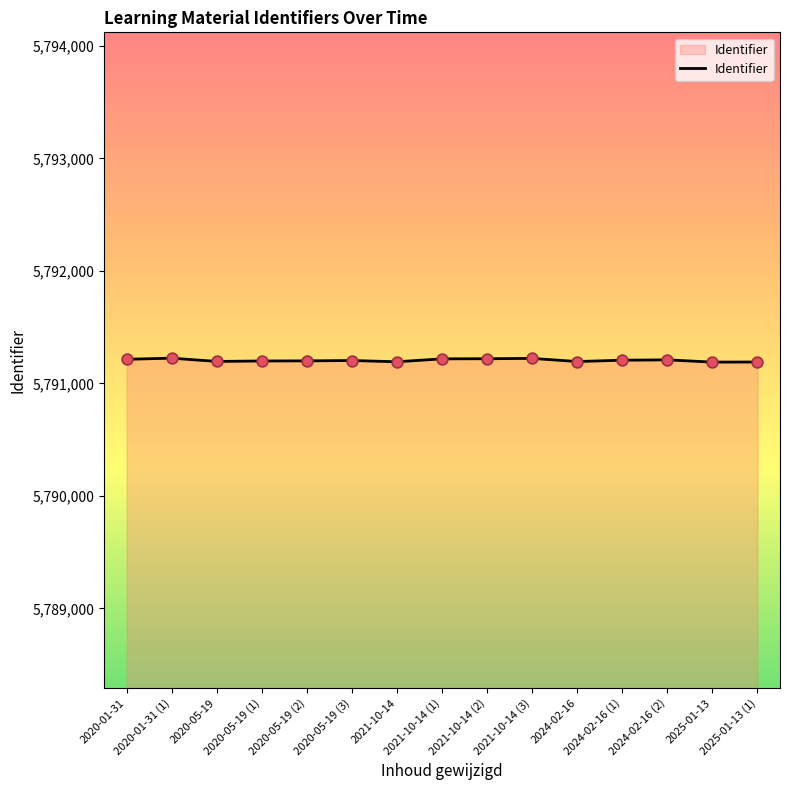

Approximately how many times larger is the value at 2020-01-31 compared to 2024-02-16?

1.0